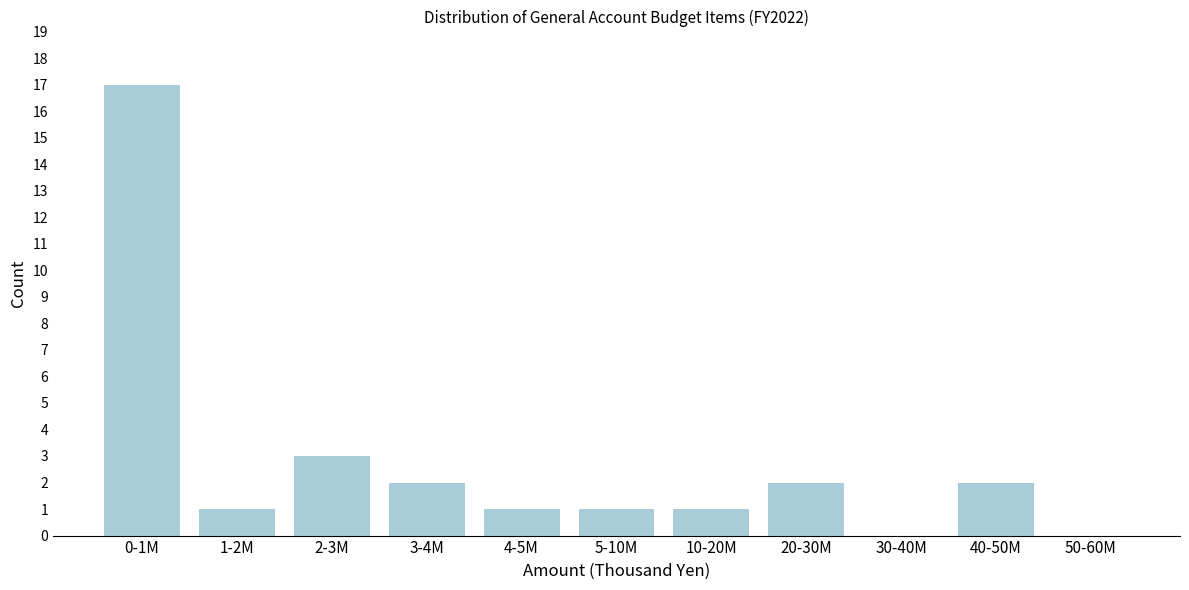

Reading right to left, what are all the values shown in this chart?

50-60M=0	40-50M=2	30-40M=0	20-30M=2	10-20M=1	5-10M=1	4-5M=1	3-4M=2	2-3M=3	1-2M=1	0-1M=17